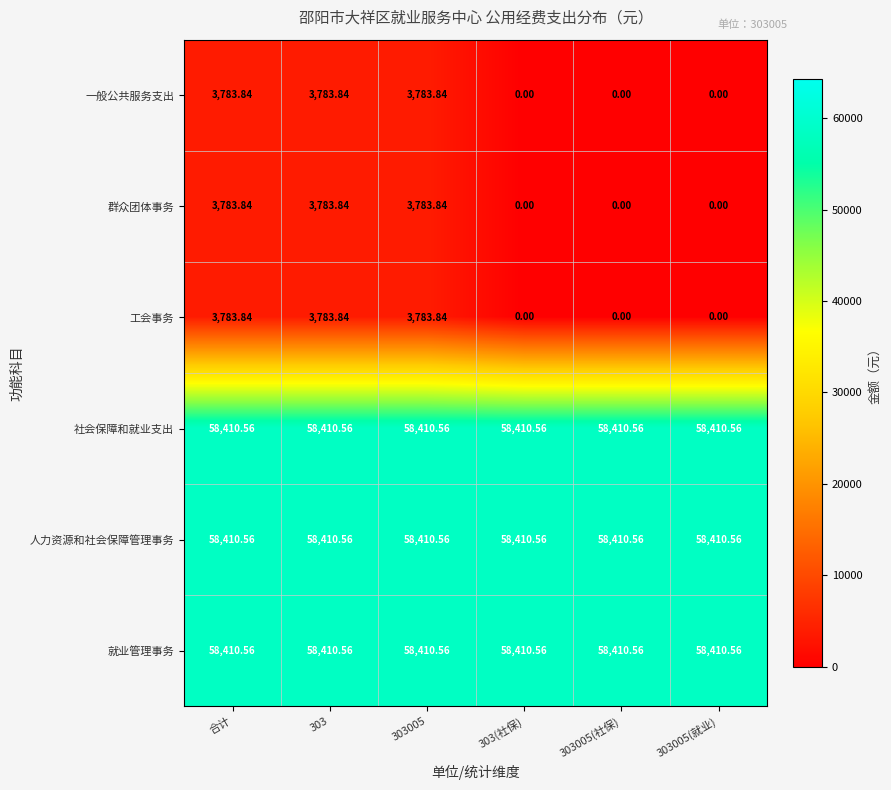

How many values in the 一般公共服务支出 series exceed 3783?

3